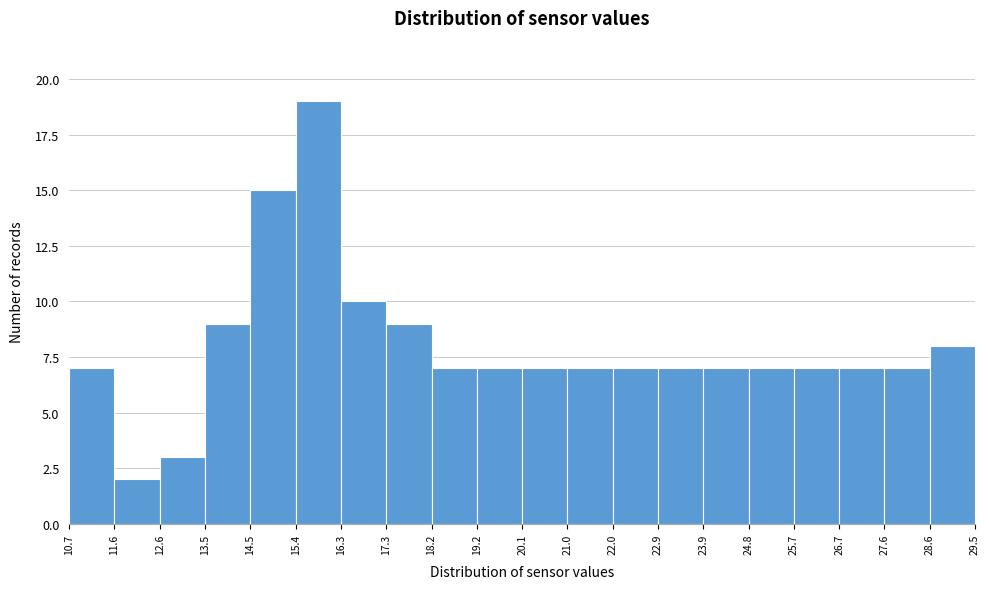

Reading left to right, list every bar in this chart as the range it spans on the x-axis followed by its height. The values are not printed on the chart, so give them approximately, as read against the axis.

10.7 to 11.6: 7
11.6 to 12.6: 2
12.6 to 13.5: 3
13.5 to 14.5: 9
14.5 to 15.4: 15
15.4 to 16.3: 19
16.3 to 17.3: 10
17.3 to 18.2: 9
18.2 to 19.2: 7
19.2 to 20.1: 7
20.1 to 21.0: 7
21.0 to 22.0: 7
22.0 to 22.9: 7
22.9 to 23.9: 7
23.9 to 24.8: 7
24.8 to 25.7: 7
25.7 to 26.7: 7
26.7 to 27.6: 7
27.6 to 28.6: 7
28.6 to 29.5: 8